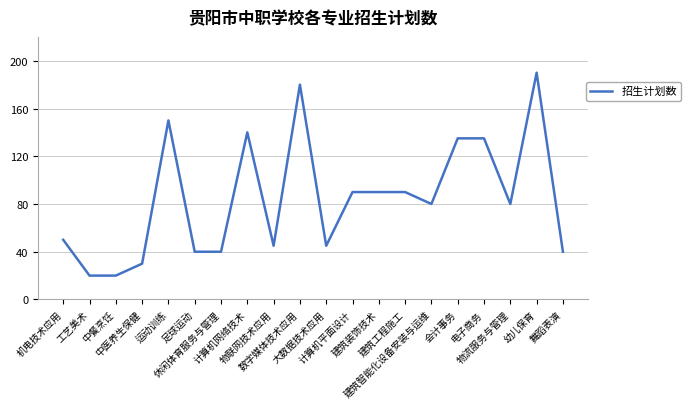

What is the maximum value shown in the chart?

190